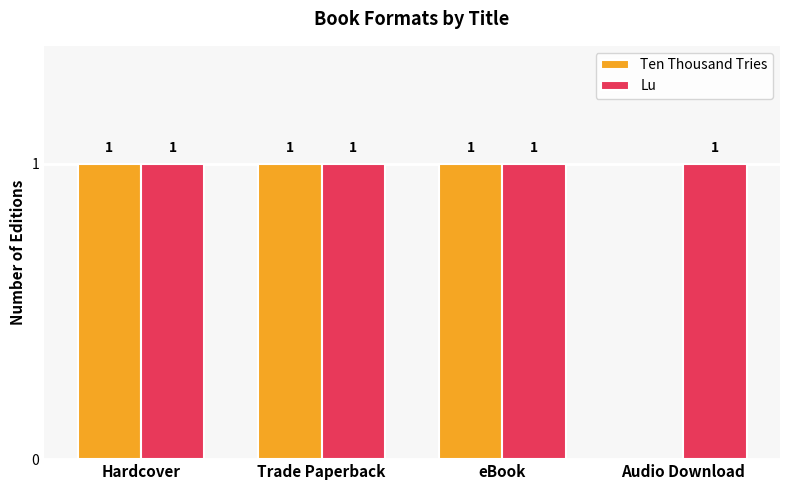

Which series has the largest total across all categories?

Lu